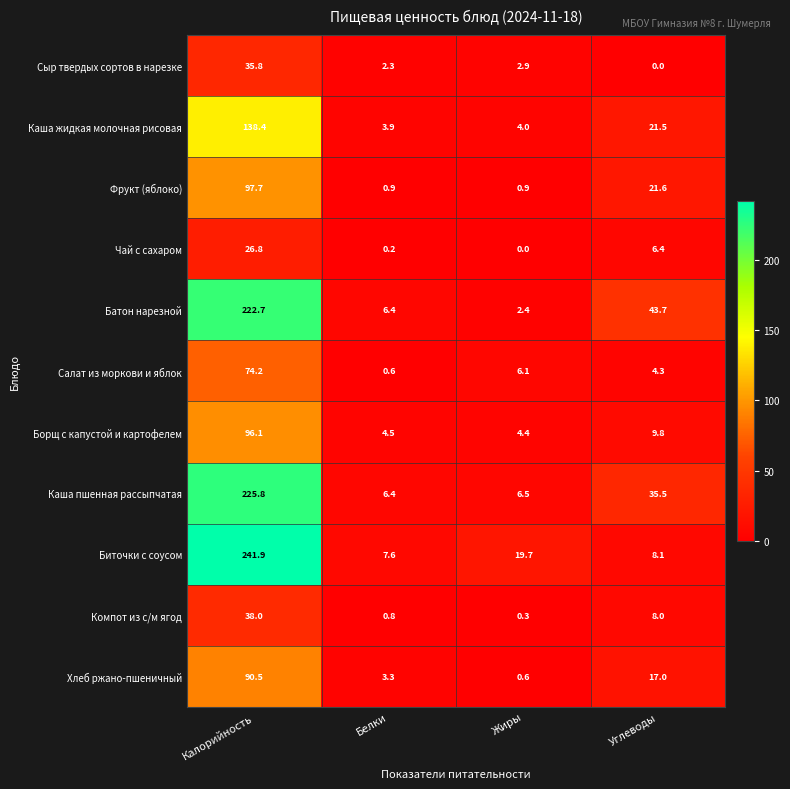

List the series in order of their peak value, highest first.

Биточки с соусом, Каша пшенная рассыпчатая, Батон нарезной, Каша жидкая молочная рисовая, Фрукт (яблоко), Борщ с капустой и картофелем, Хлеб ржано-пшеничный, Салат из моркови и яблок, Компот из с/м ягод, Сыр твердых сортов в нарезке, Чай с сахаром